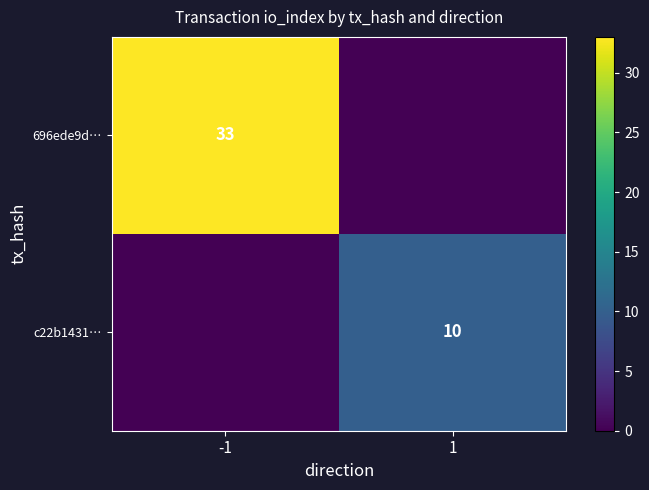

The c22b1431… series shows 16 at 1. True or false?

False